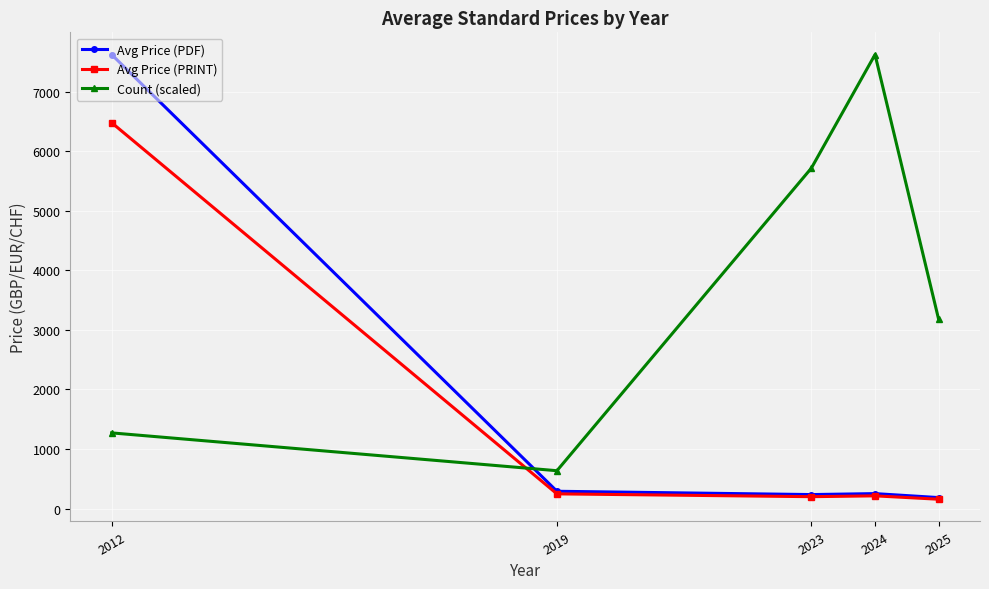

Where does the Count (scaled) series first go above 3175?

2023